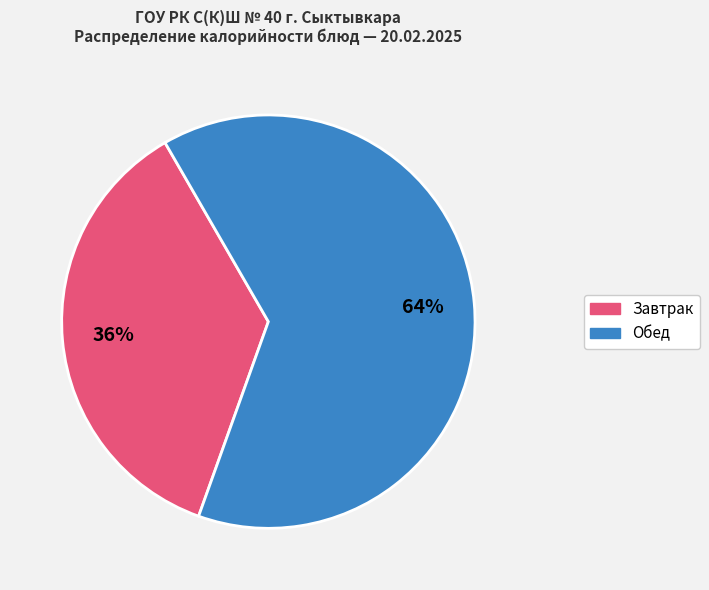

How many slices are in this pie chart?

2